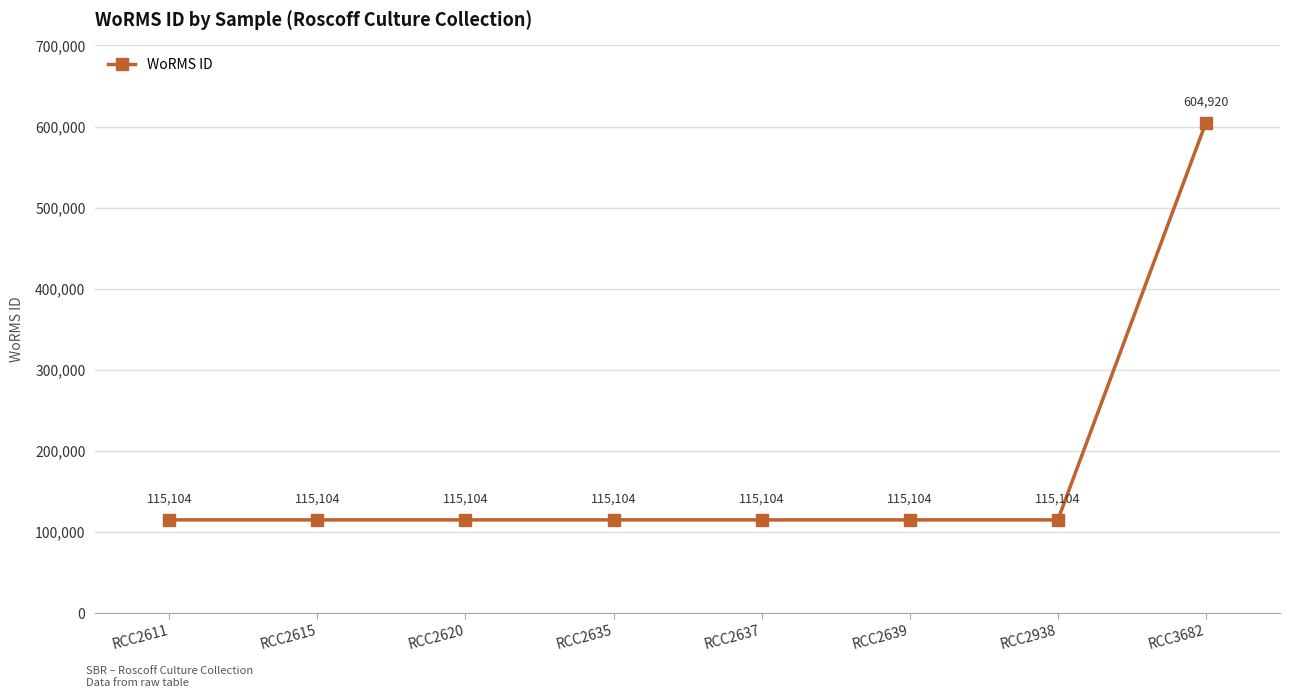

What is the sum of the values at RCC2620 and RCC3682?

720024